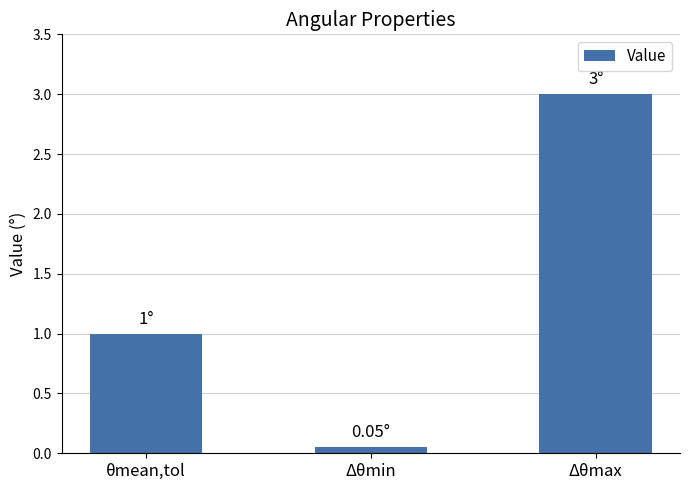

How many values are below 1?

1